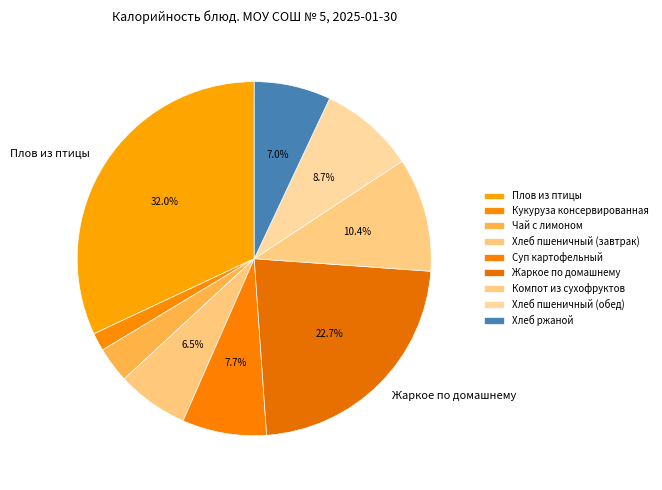

What is the ratio of the value at Компот из сухофруктов to the value at Суп картофельный?

1.4